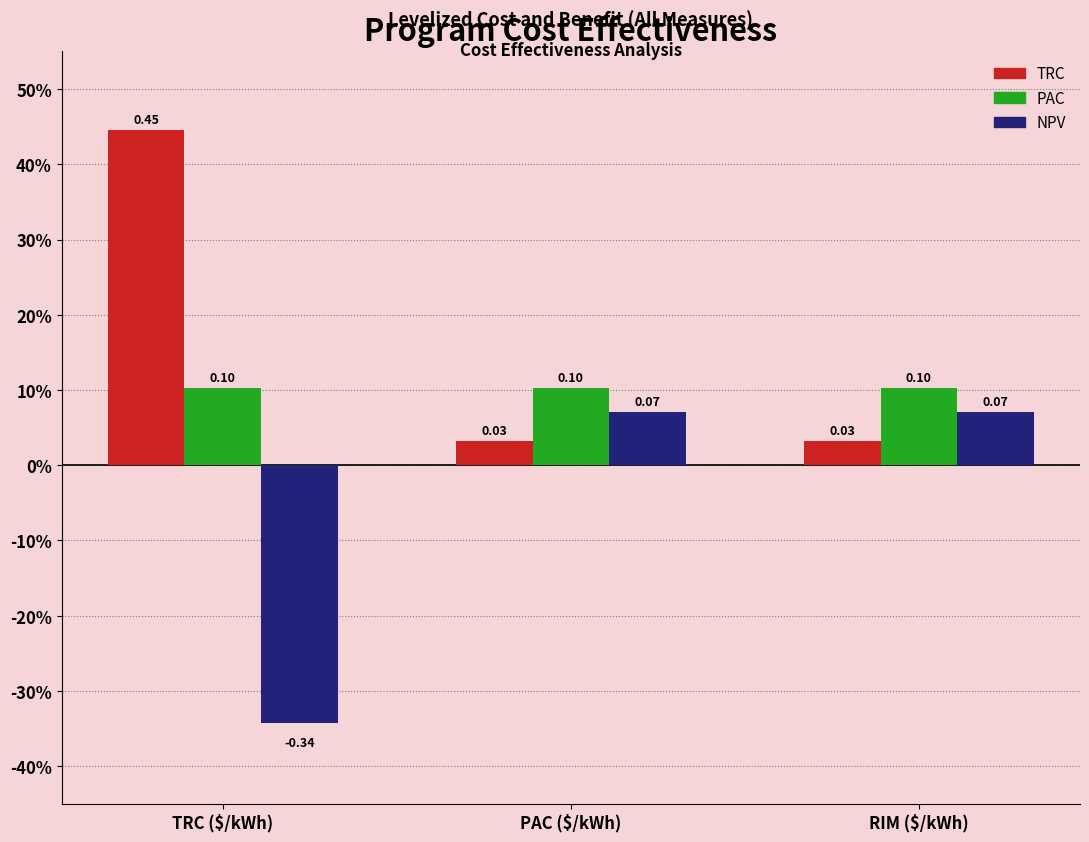

Are the bars horizontal?

No